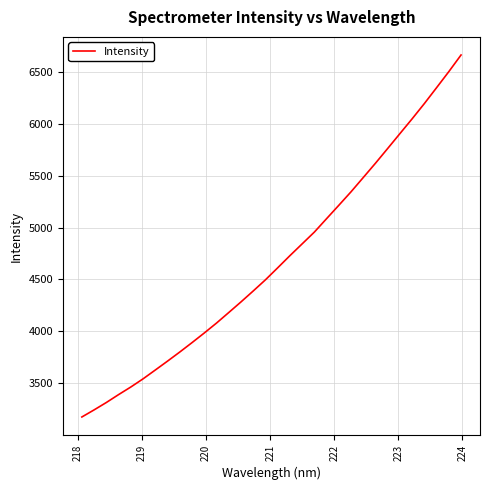

What is the difference between the second highest and minimum values?

3323.4